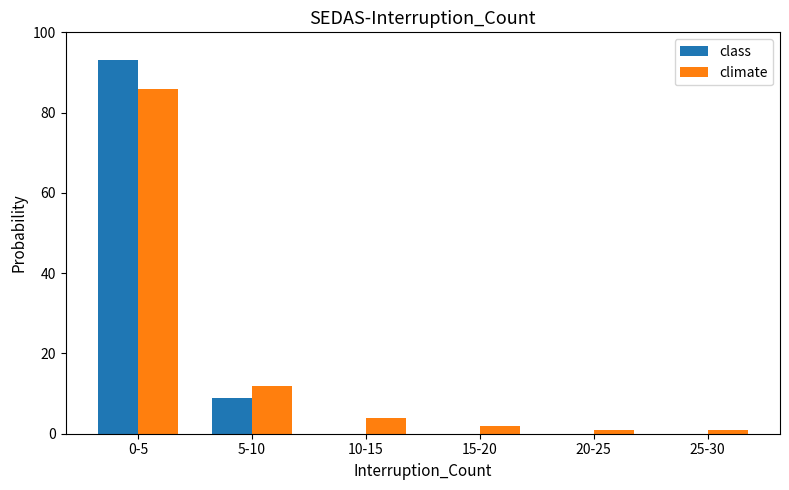

Reading left to right, extract all data points from this chart.

class: 93	9	0	0	0	0
climate: 86	12	4	2	1	1